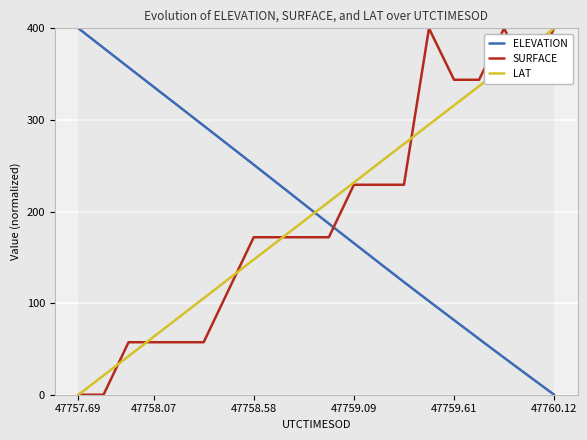

What is the maximum value shown in the chart?

400.0